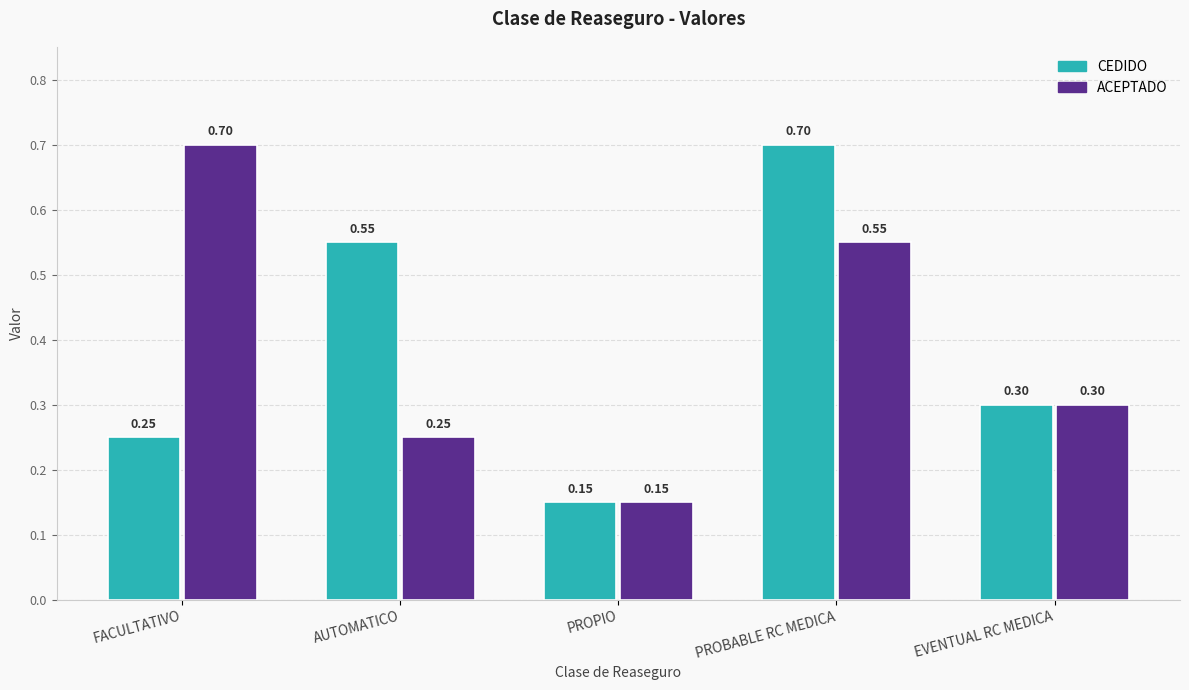

Rank the series at PROBABLE RC MEDICA from lowest to highest value.

ACEPTADO, CEDIDO